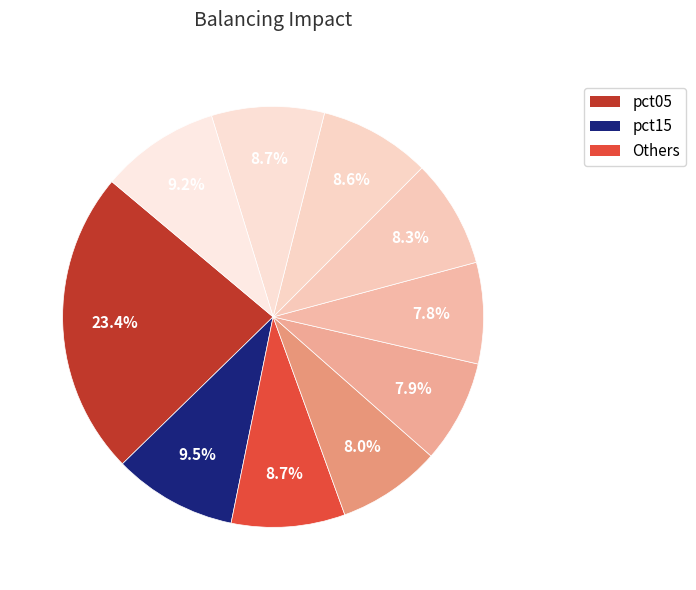

How many segments does this pie chart have?

10